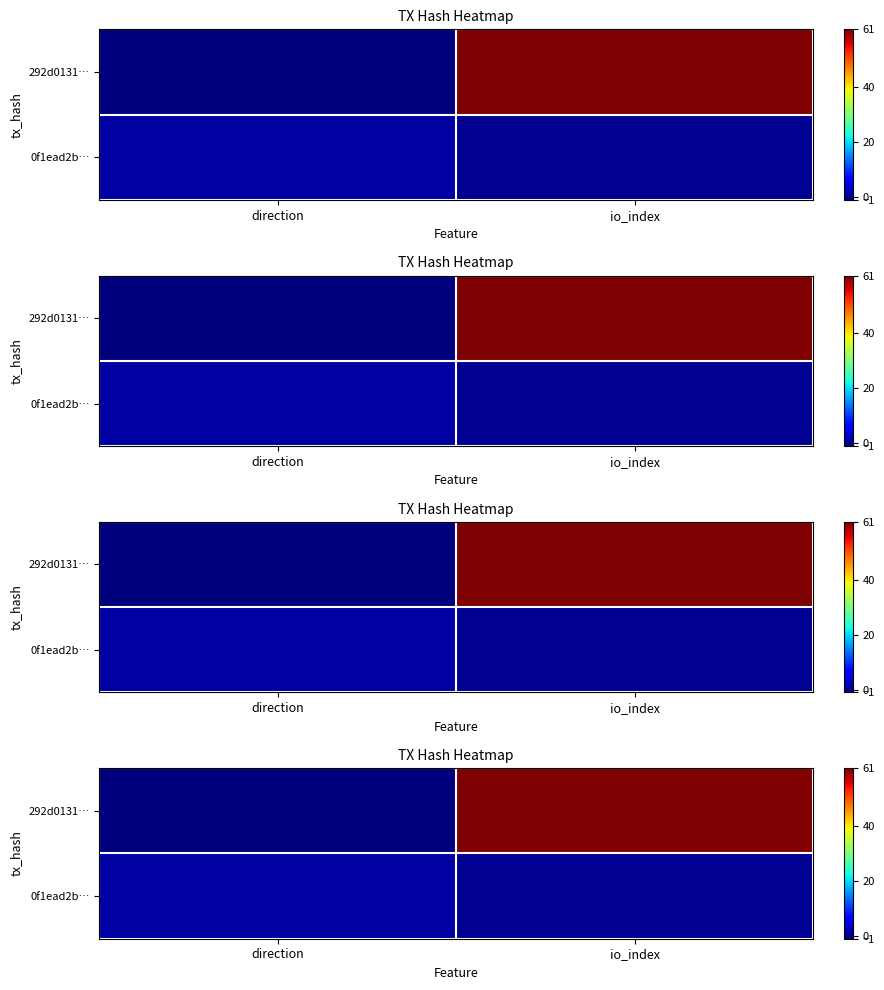

Which series changed the most between direction and io_index?

292d0131…